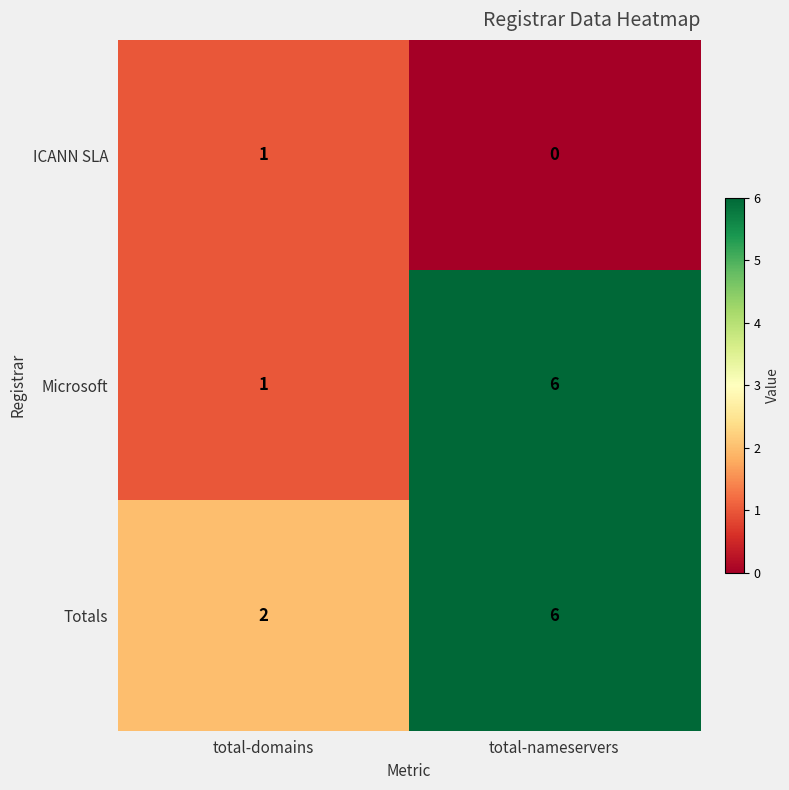

What is the maximum value shown in the chart?

6